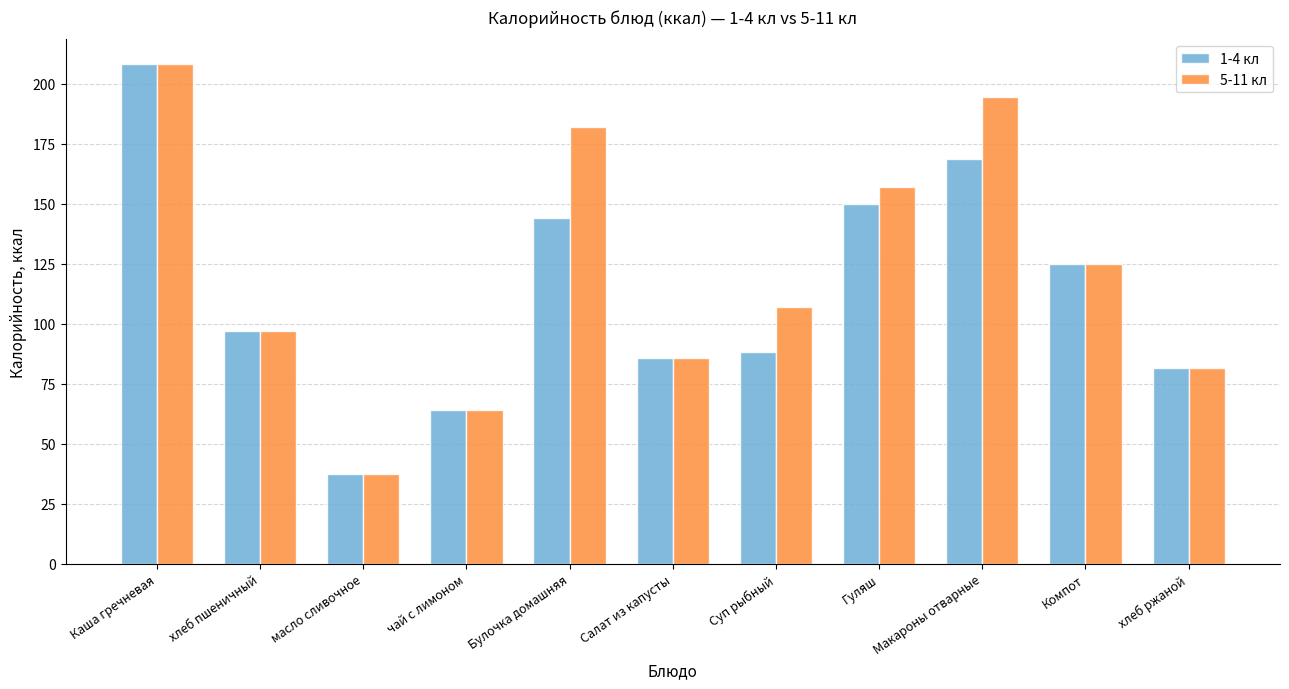

The value of 5-11 кл at Каша гречневая is 270.9. True or false?

False